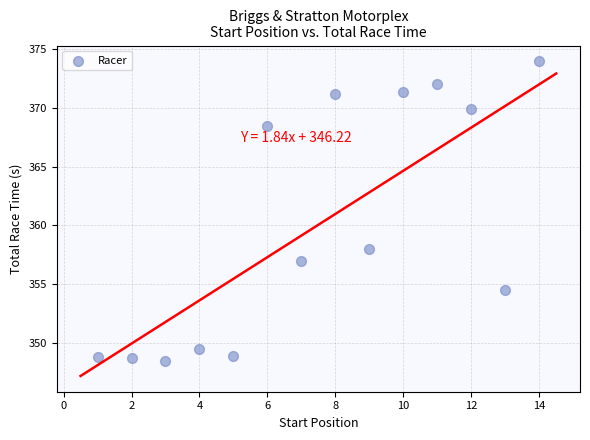

What is the range of Y values (max minus min)?

25.6